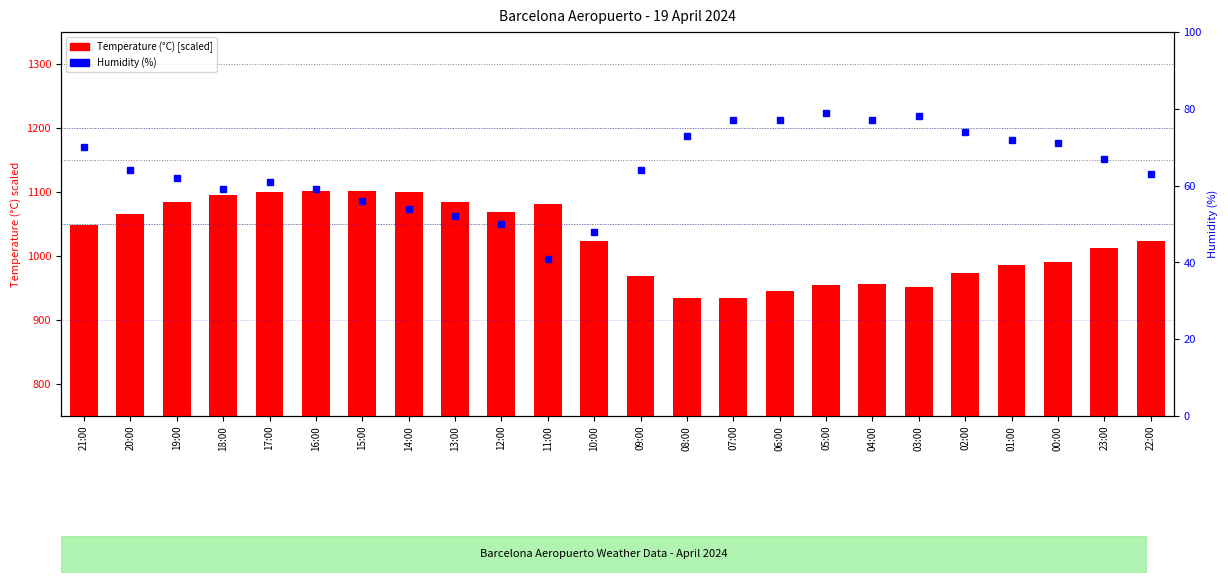

Reading left to right, extract all data points from this chart.

Temperature (C): 1048	1066	1084	1096	1100	1102	1102	1100	1084	1068	1082	1024	968	934	934	946	954	956	952	974	986	990	1012	1024
Humidity (%): 70	64	62	59	61	59	56	54	52	50	41	48	64	73	77	77	79	77	78	74	72	71	67	63